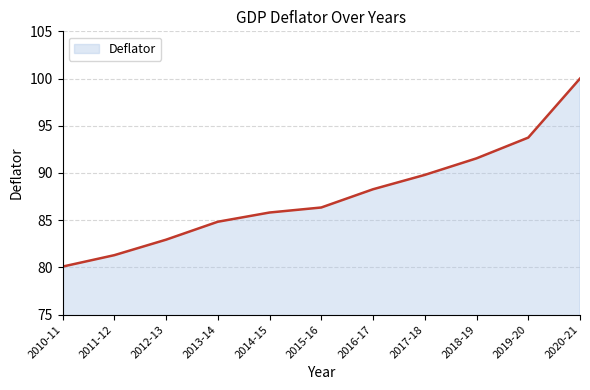

The value at 2012-13 is 27.4. True or false?

False